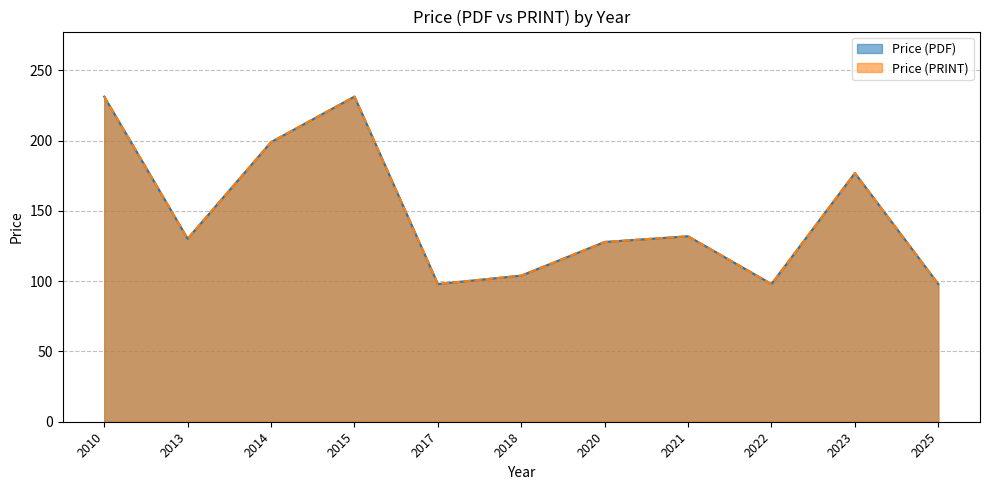

Is the value of Price (PDF) at 2013 greater than the value of Price (PRINT) at 2025?

Yes